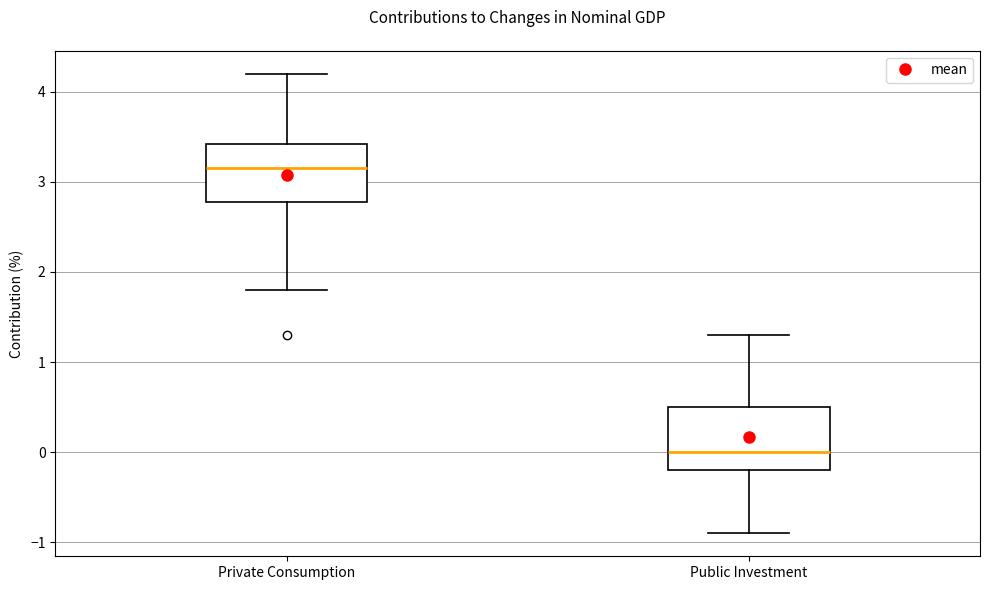

Reading left to right, transcribe this box plot: for each box, give where its median line is, the range the box spans, and where its two whiskers end, as read against the y-axis. The values are not printed on the chart, so give them approximately, as read against the axis.

Private Consumption: median 3.2, box 2.8 to 3.4, whiskers 1.8 to 4.2
Public Investment: median 0.0, box -0.2 to 0.5, whiskers -0.9 to 1.3